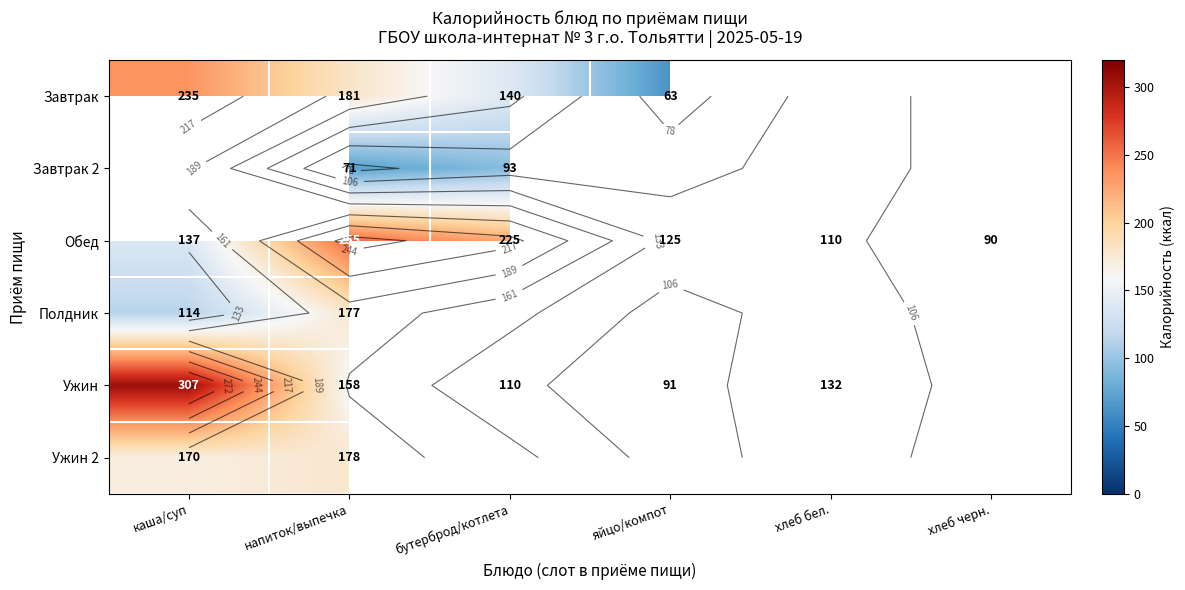

What is the difference between the highest and lowest values at бутерброд/котлета?

132.0